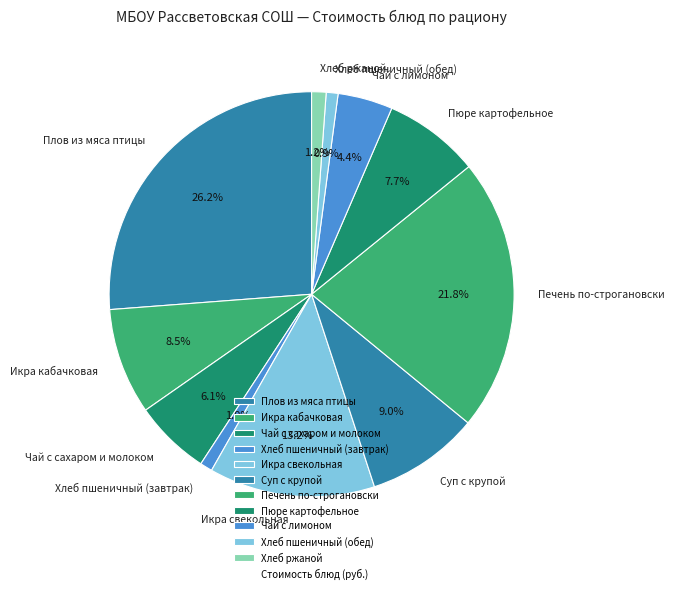

Which category has the biggest portion of the pie?

Плов из мяса птицы